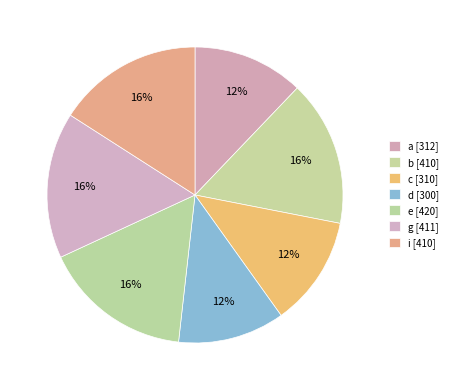

Between e and i, which is larger?

e